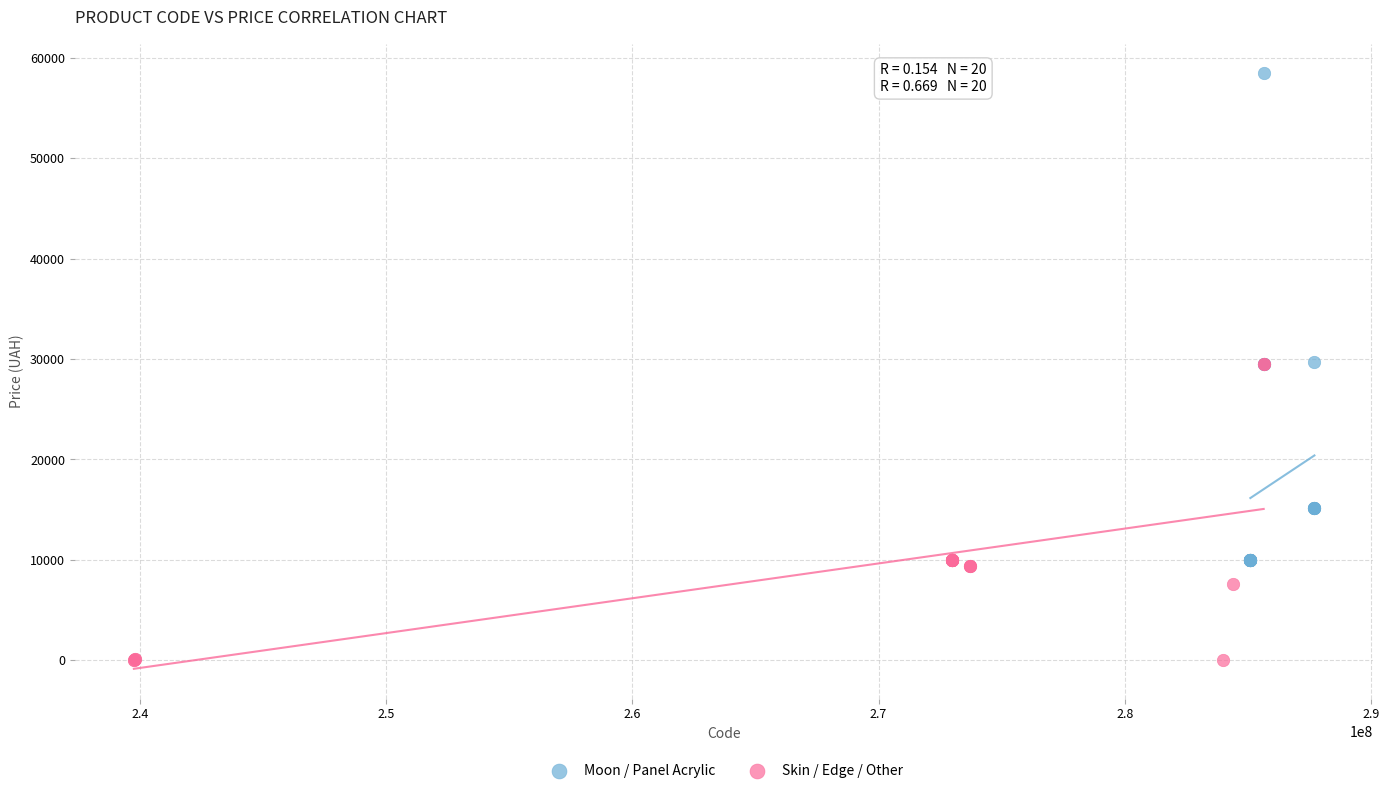

Which series has the widest spread of Y values?

Moon / Panel Acrylic